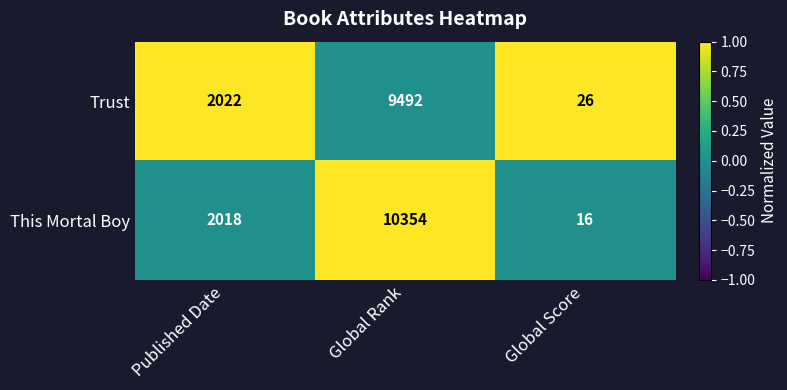

What is the average value of the Trust series?

3847